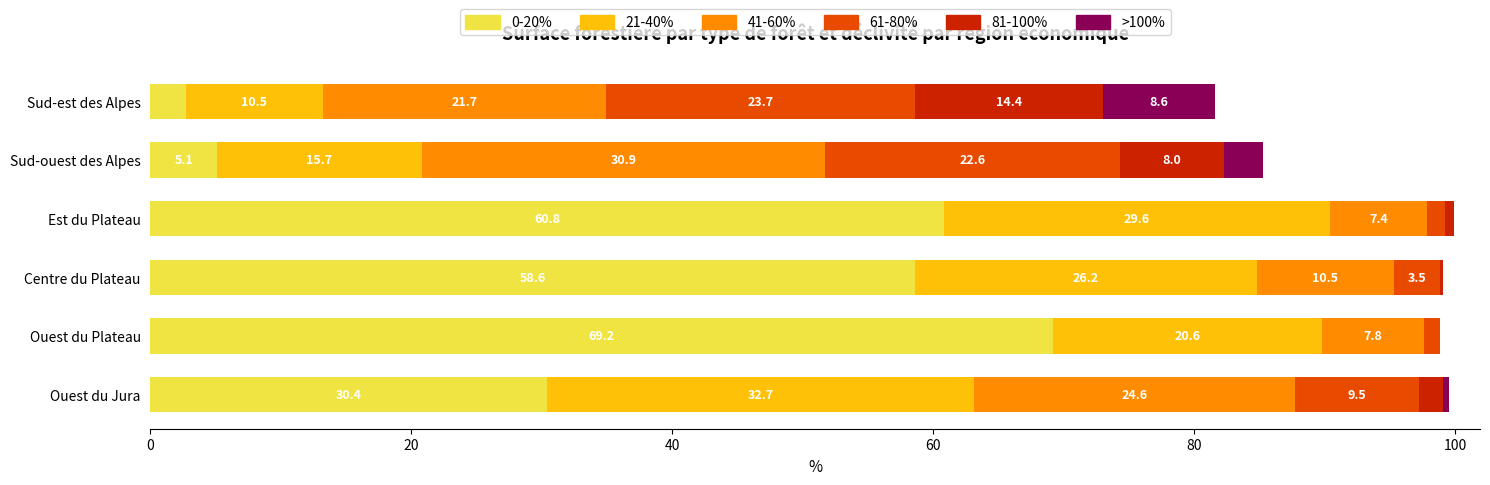

The value of 0-20% at Sud-est des Alpes is 2.7. True or false?

True